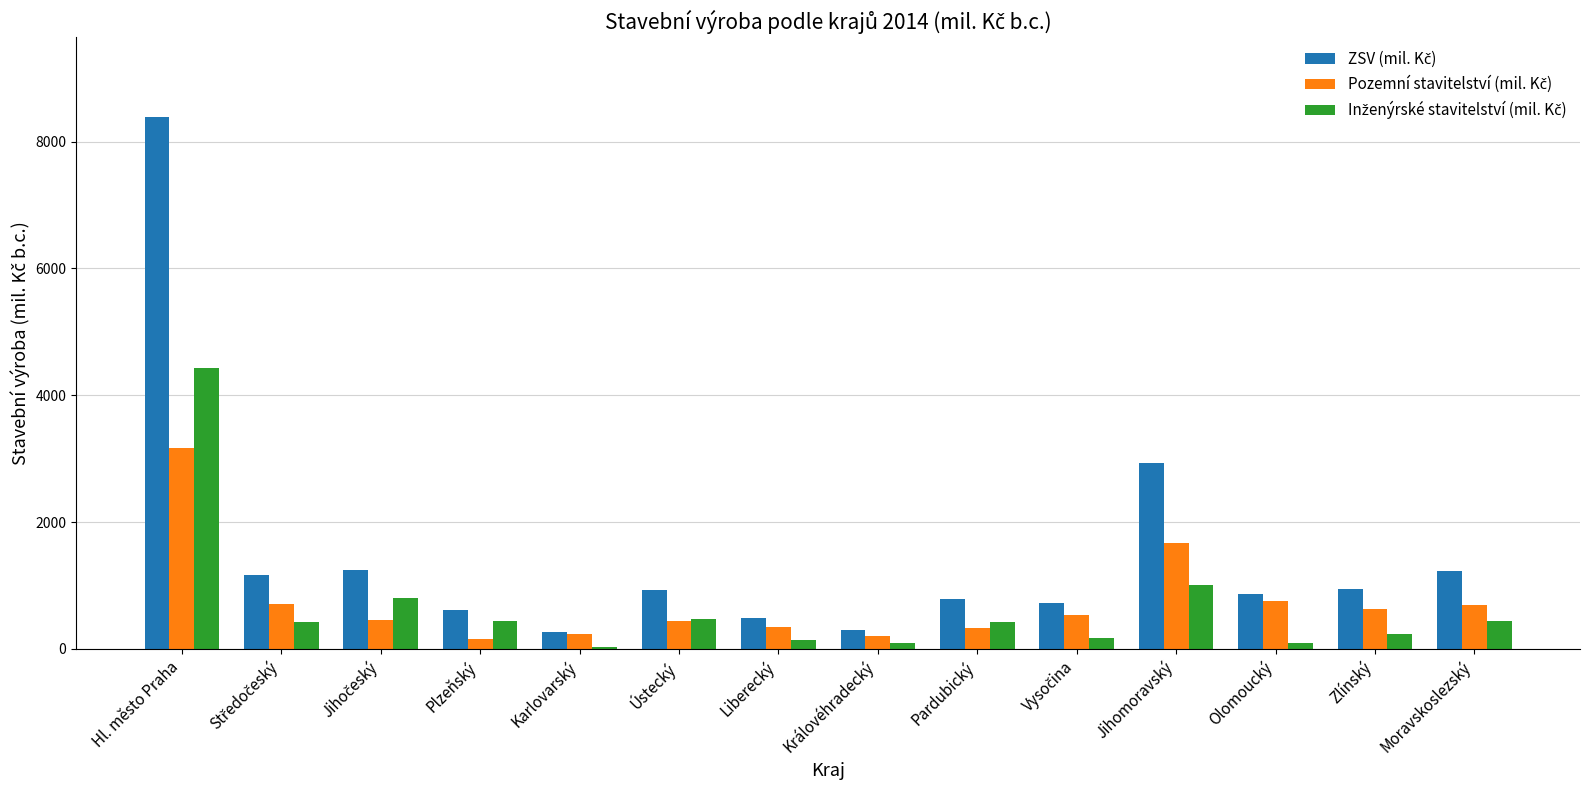

At which category is the sum across all series the highest?

Hl. město Praha